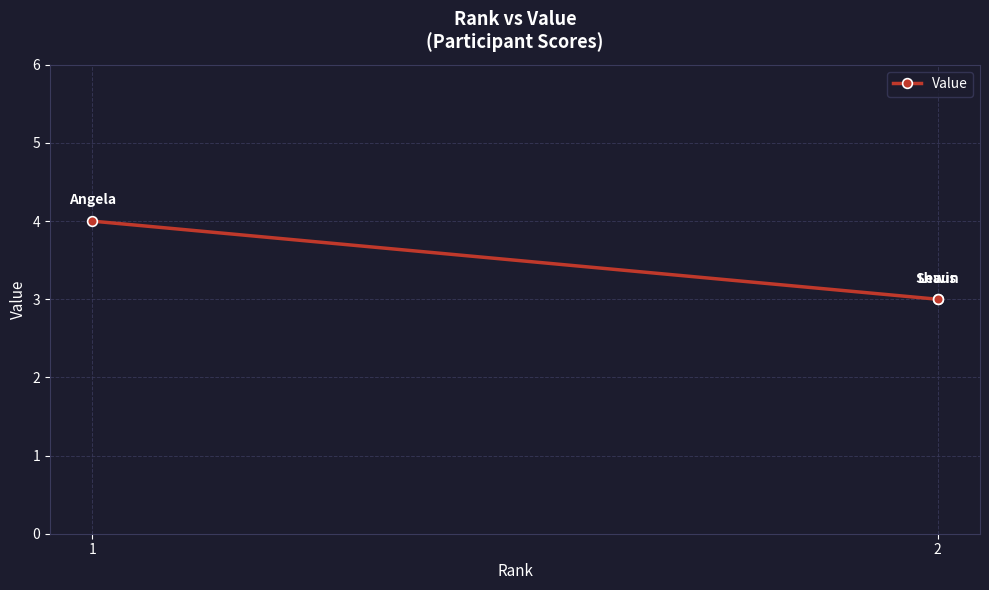

How many series are shown in this chart?

1